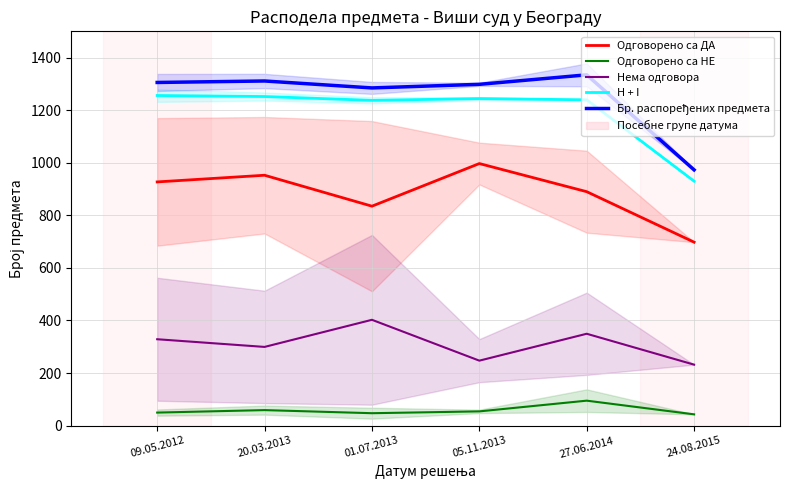

In Одговорено са НЕ, how many points are higher than both neighbors (excluding endpoints)?

2